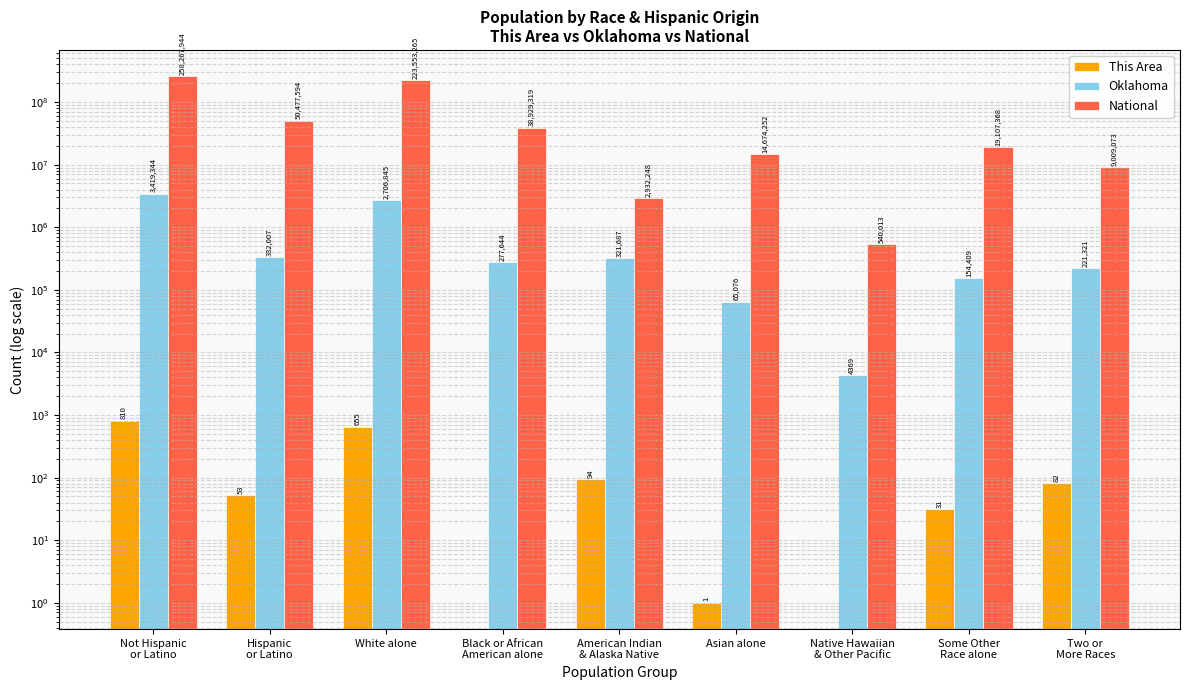

Reading left to right, transcribe all the data shown in this chart.

This Area: Not Hispanic
or Latino=810	Hispanic
or Latino=53	White alone=655	Black or African
American alone=0	American Indian
& Alaska Native=94	Asian alone=1	Native Hawaiian
& Other Pacific=0	Some Other
Race alone=31	Two or
More Races=82
Oklahoma: Not Hispanic
or Latino=3419344	Hispanic
or Latino=332007	White alone=2706845	Black or African
American alone=277644	American Indian
& Alaska Native=321687	Asian alone=65076	Native Hawaiian
& Other Pacific=4369	Some Other
Race alone=154409	Two or
More Races=221321
National: Not Hispanic
or Latino=258267944	Hispanic
or Latino=50477594	White alone=223553265	Black or African
American alone=38929319	American Indian
& Alaska Native=2932248	Asian alone=14674252	Native Hawaiian
& Other Pacific=540013	Some Other
Race alone=19107368	Two or
More Races=9009073